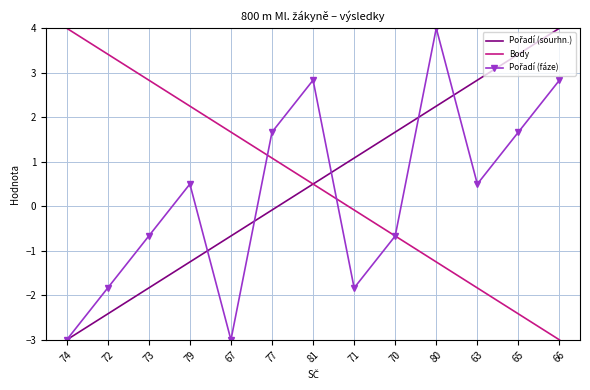

What is the sum of all Body values?

6.5